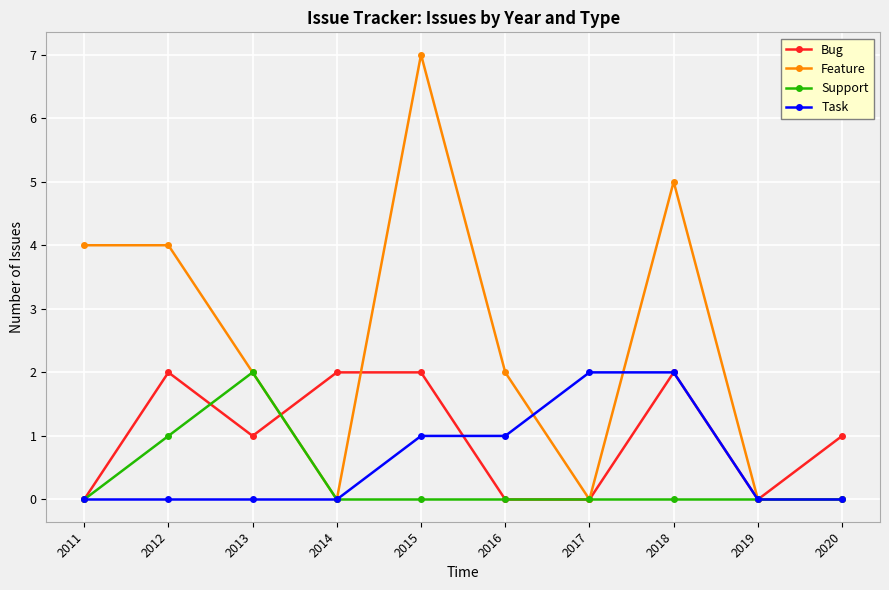

Is the value of Task at 2015 greater than the value of Bug at 2014?

No